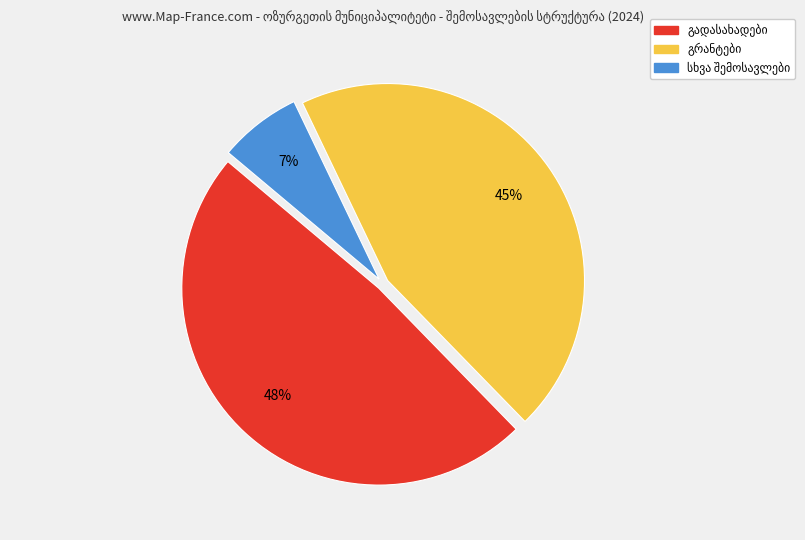

To the nearest percent, what is the average slice percentage?

33%